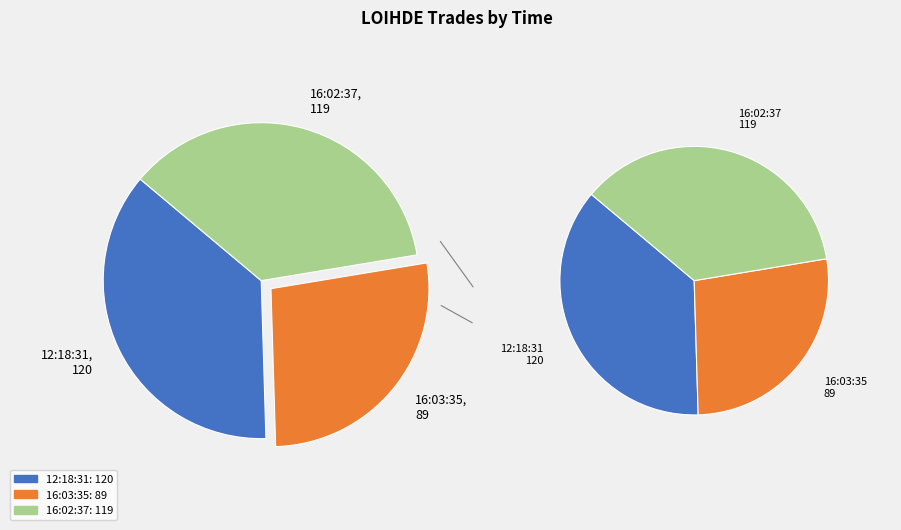

Count the number of slices in the pie.

3